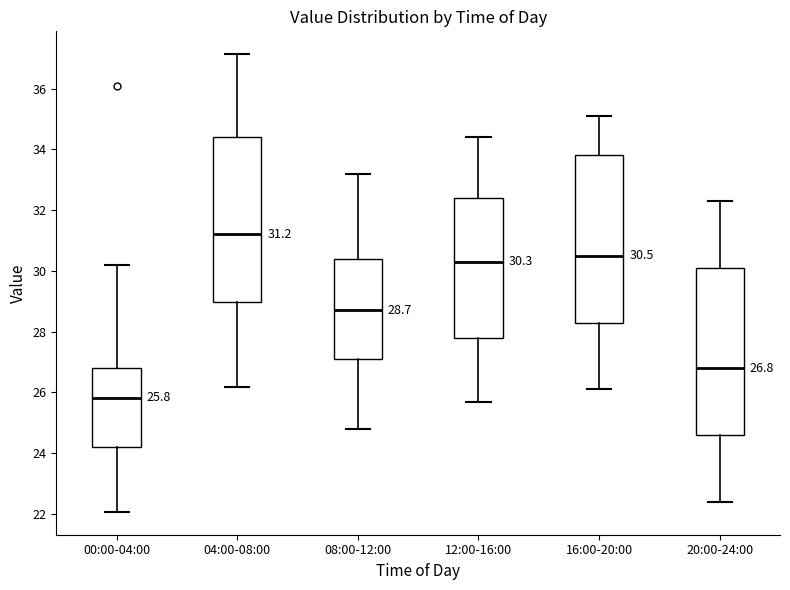

Which box's median line is the lowest?

00:00-04:00